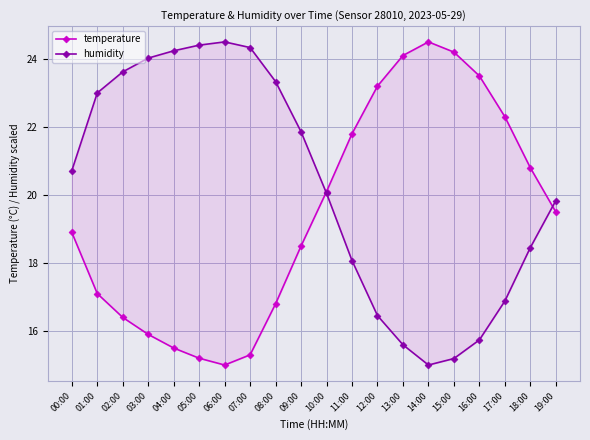

Where is the first local maximum for temperature?

14:00